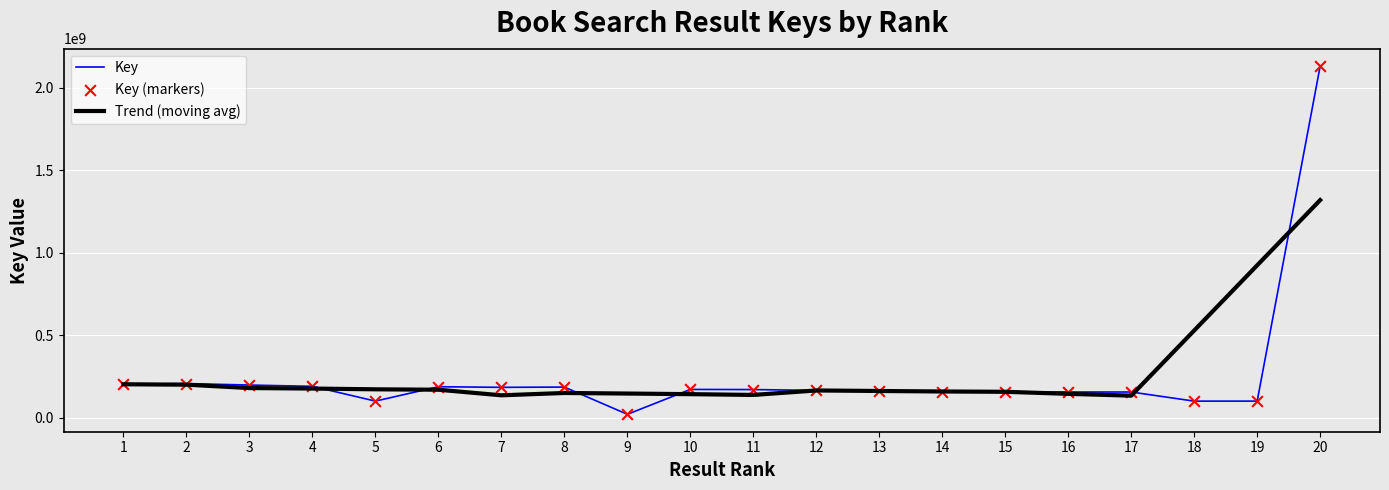

Is the value of Trend (moving avg) at 9 greater than the value of Key at 18?

Yes